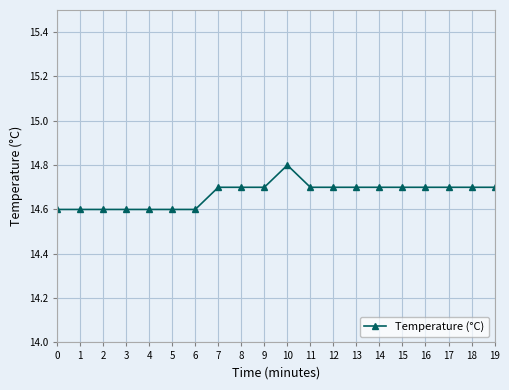

The value at 6 is 4.2. True or false?

False